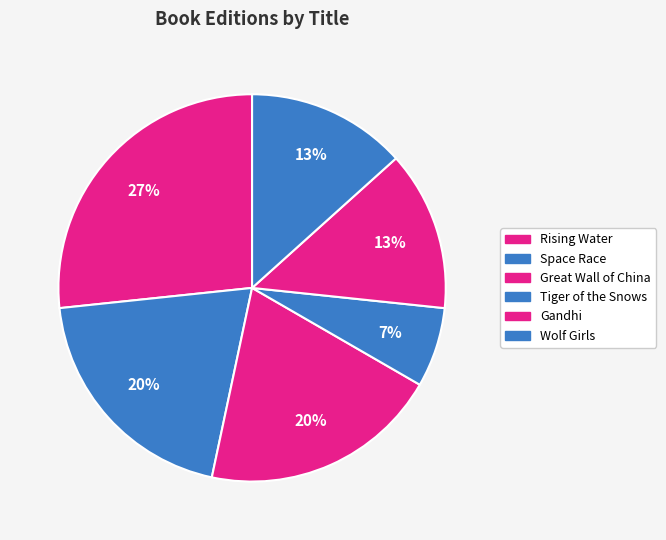

Count the number of slices in the pie.

6